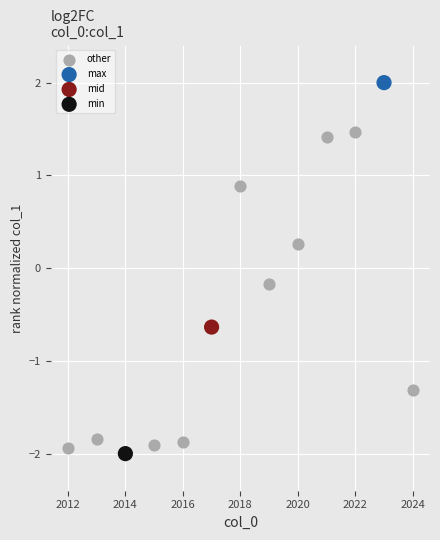

What are all the series names shown in the legend?

other, max, mid, min